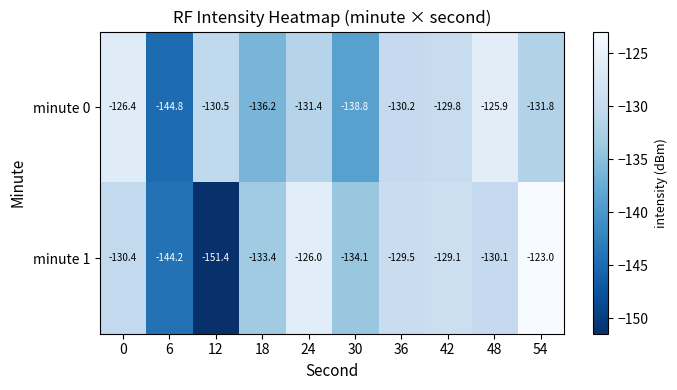

Which category has the highest value in the minute 1 series?

54